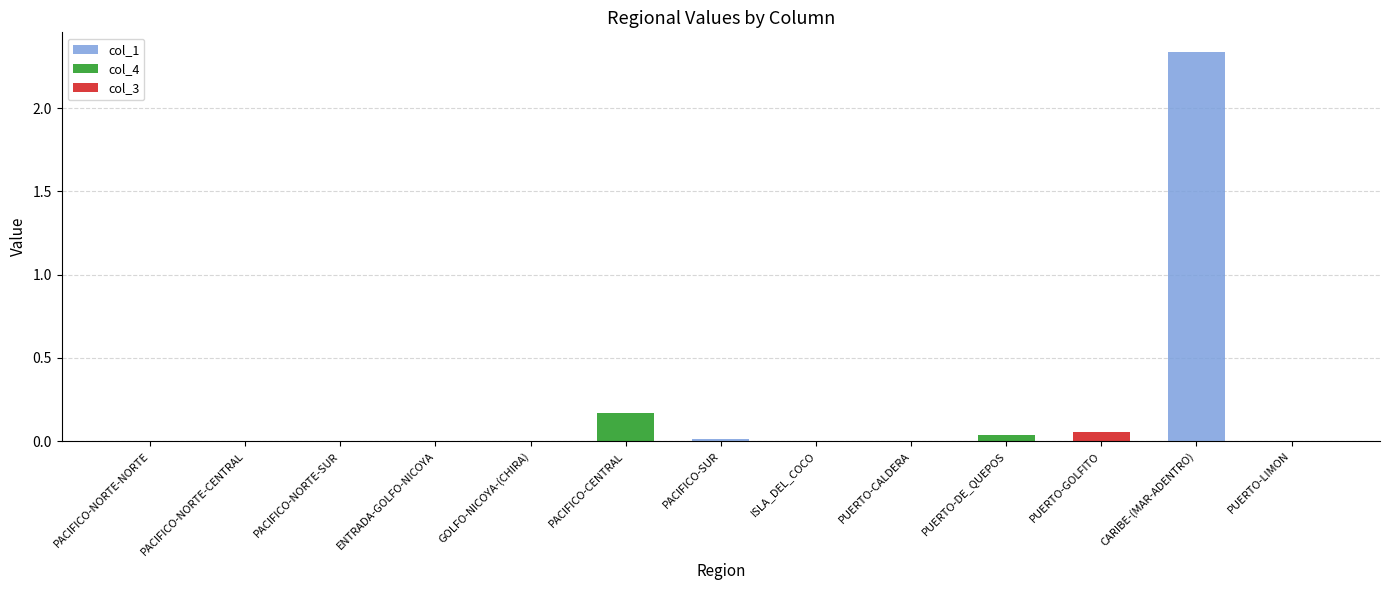

What are all the series names shown in the legend?

col_1, col_4, col_3